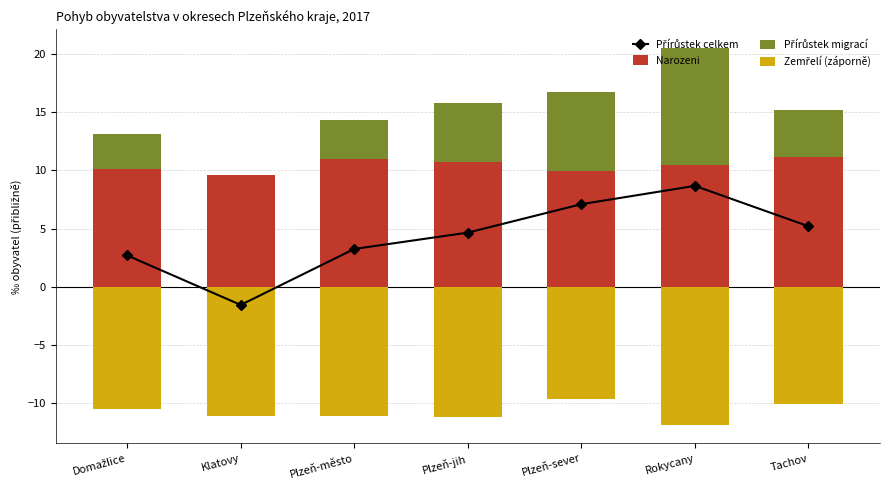

What is the label of the 5th bar from the right?

Plzeň-město